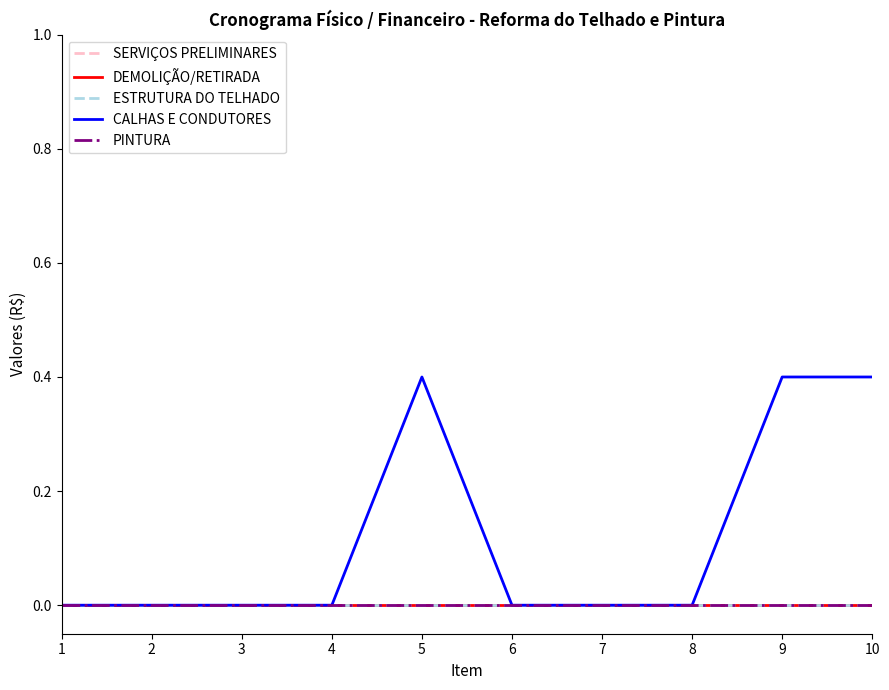

True or false: SERVIÇOS PRELIMINARES and CALHAS E CONDUTORES intersect in this chart.

False